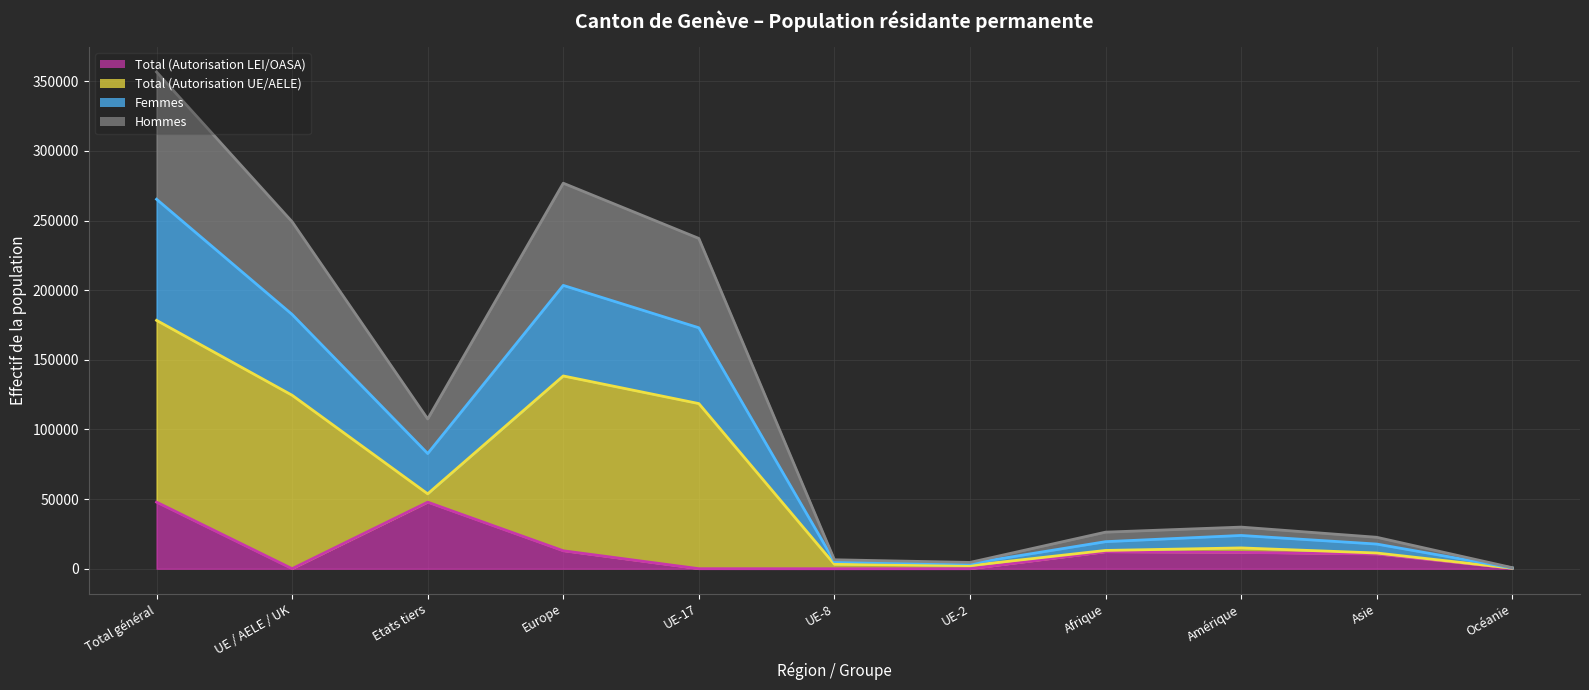

True or false: Femmes and Total (Autorisation LEI/OASA) intersect in this chart.

False